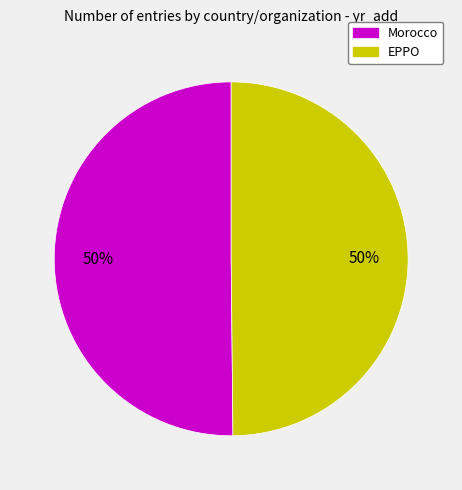

Approximately how many times larger is the value at Morocco compared to EPPO?

1.0